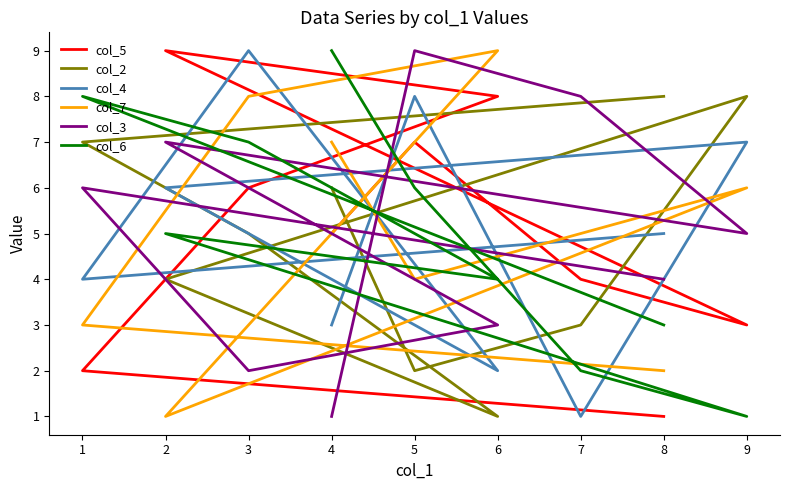

How many lines are shown in the chart?

6